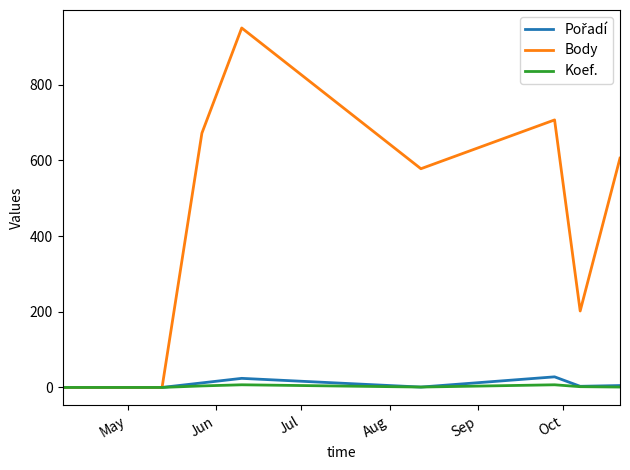

How many lines are shown in the chart?

3